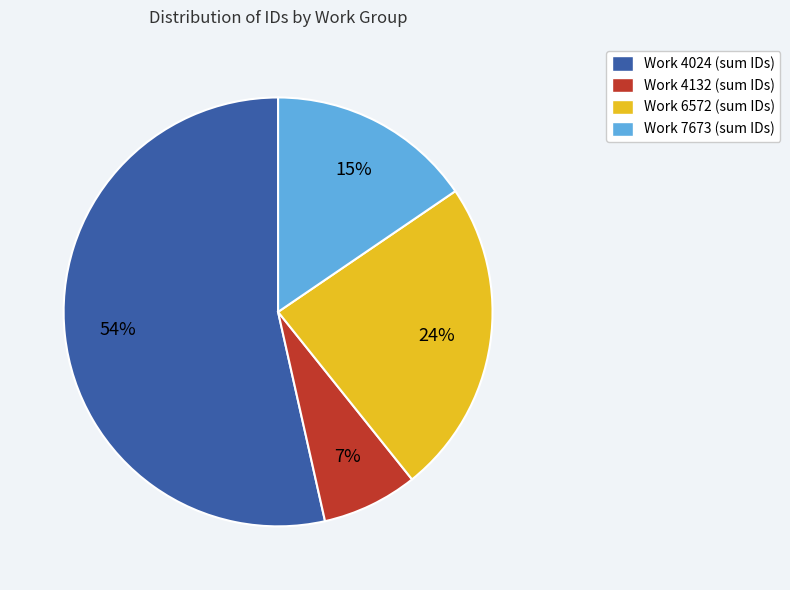

Count the number of slices in the pie.

4